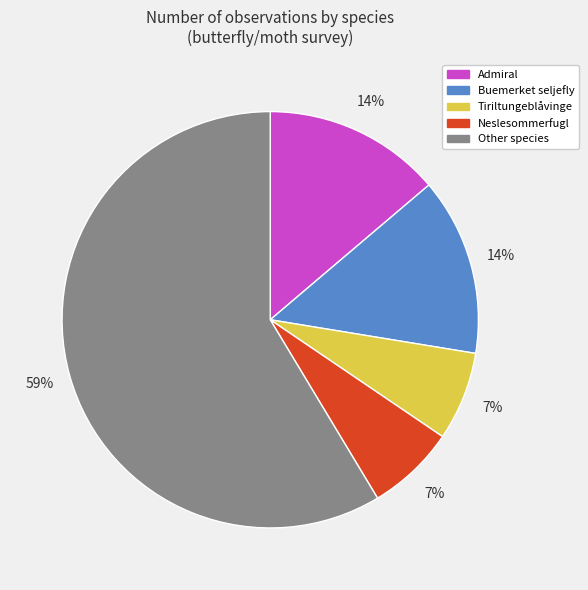

To the nearest percent, what is the average slice percentage?

20%